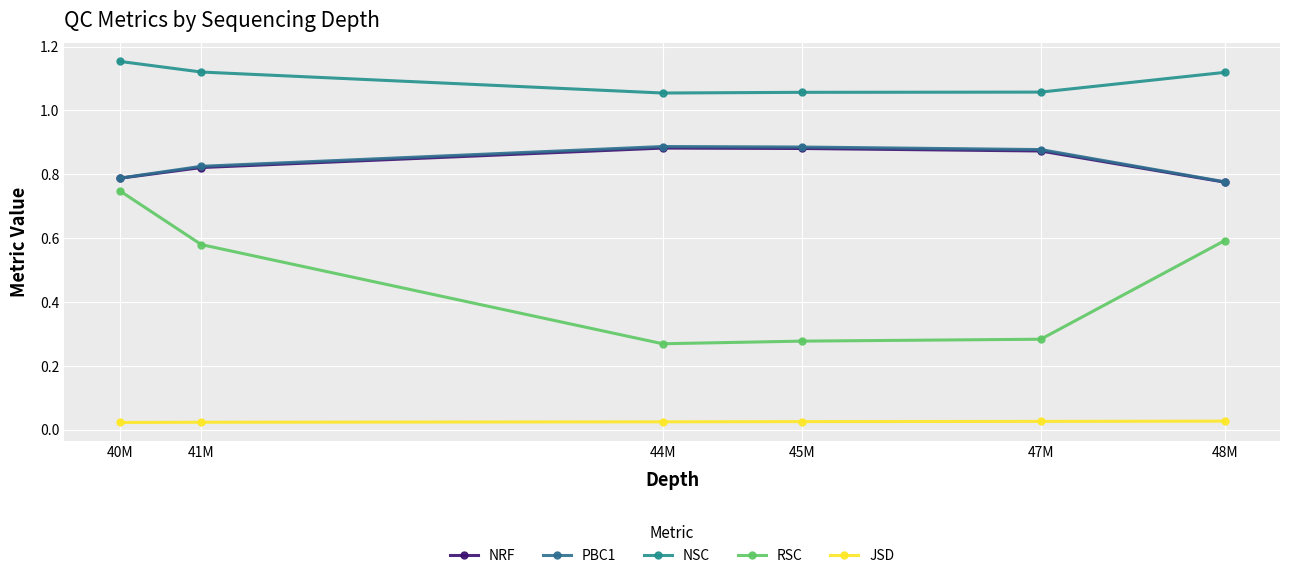

What is the label of the 1st point from the right?

48M